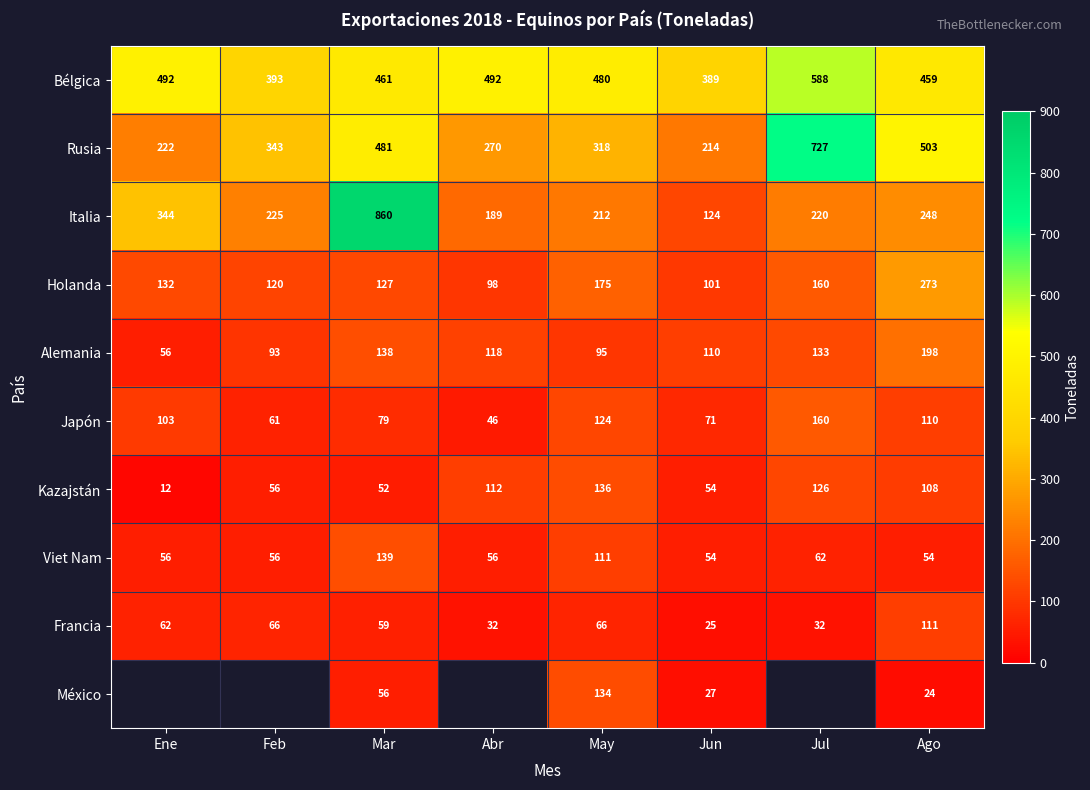

What is the average value of the Kazajstán series?

82